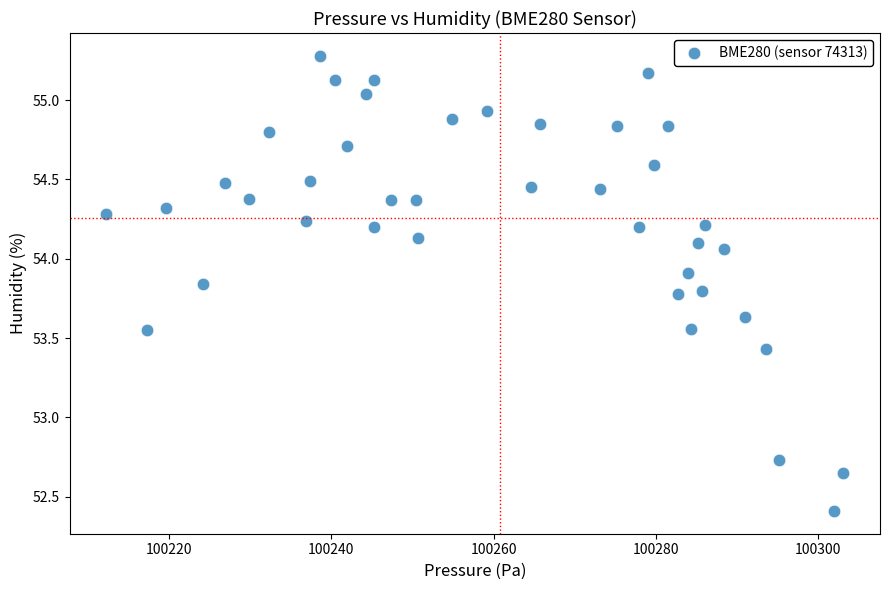

What is the range of Y values (max minus min)?

2.9